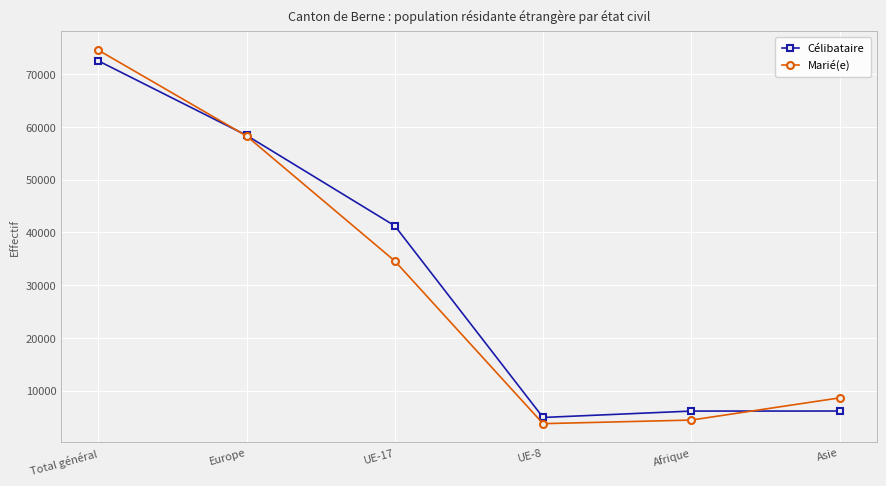

What position from the right is Total général?

6